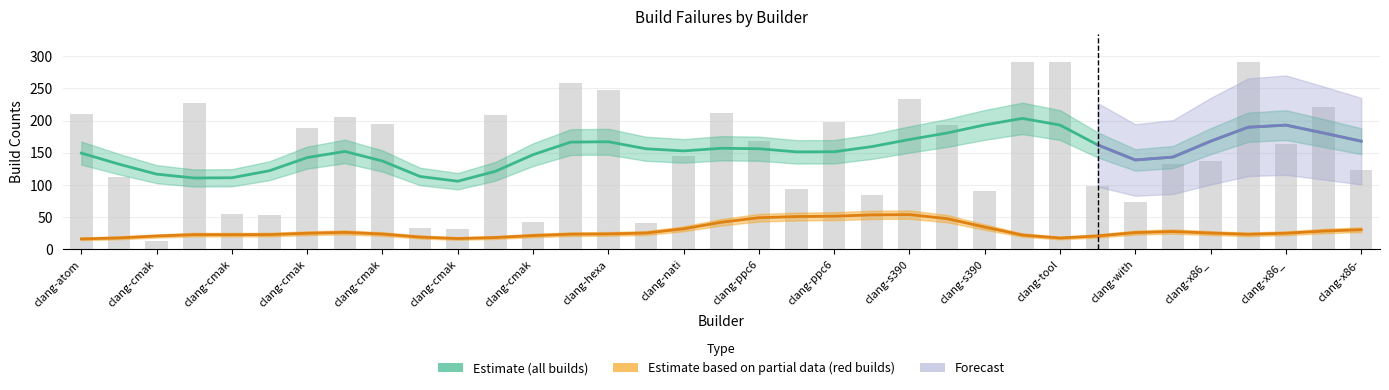

What is the change in value from clang-atom-d525-fedora-rel to clang-bpf-build?

-99